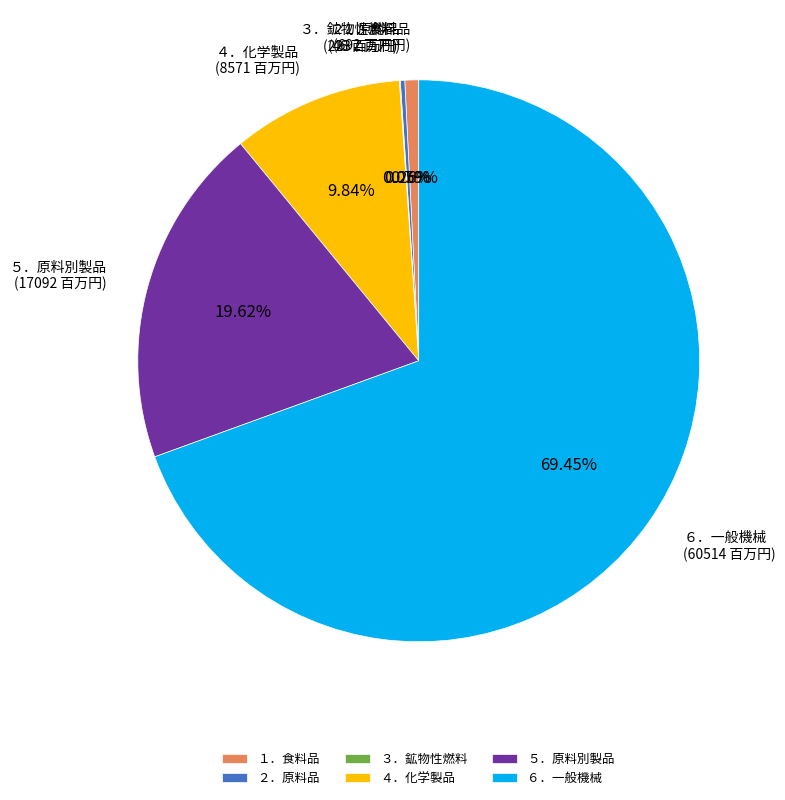

Is it true that １．食料品 is 11% of the pie?

False